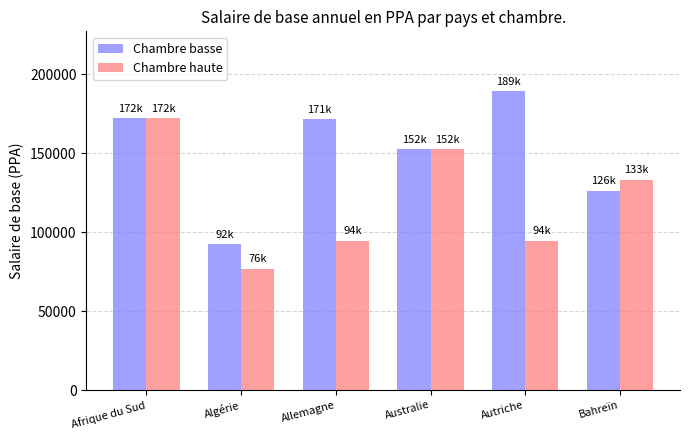

What are all the series names shown in the legend?

Chambre basse, Chambre haute